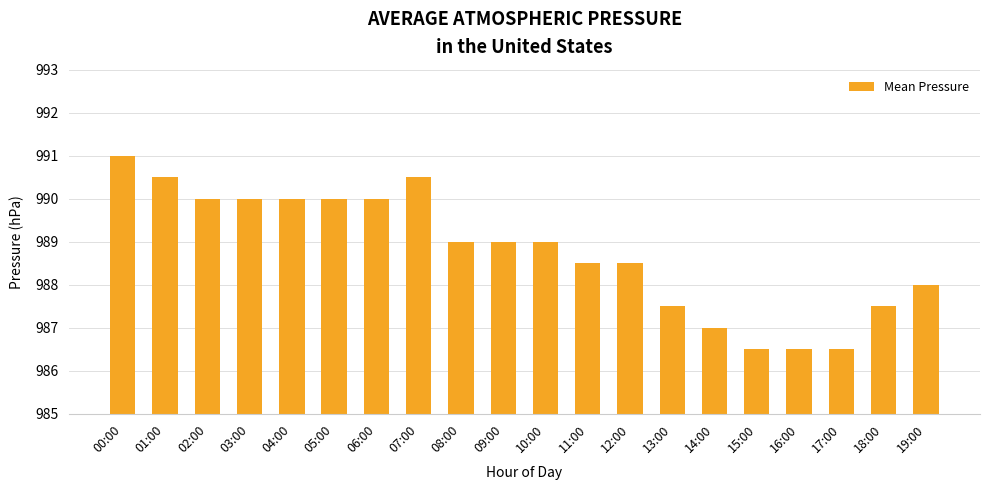

Reading right to left, list all the values displayed in this chart.

19:00=988.0	18:00=987.5	17:00=986.5	16:00=986.5	15:00=986.5	14:00=987.0	13:00=987.5	12:00=988.5	11:00=988.5	10:00=989.0	09:00=989.0	08:00=989.0	07:00=990.5	06:00=990.0	05:00=990.0	04:00=990.0	03:00=990.0	02:00=990.0	01:00=990.5	00:00=991.0